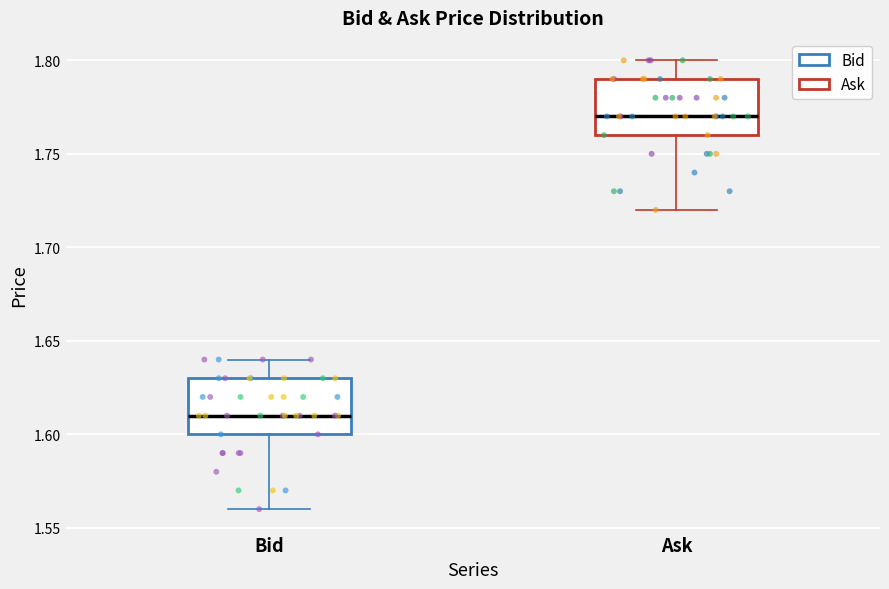

Where does the median line of the box for Ask sit on the y-axis? The values are not printed on the chart, so give them approximately, as read against the axis.

1.77